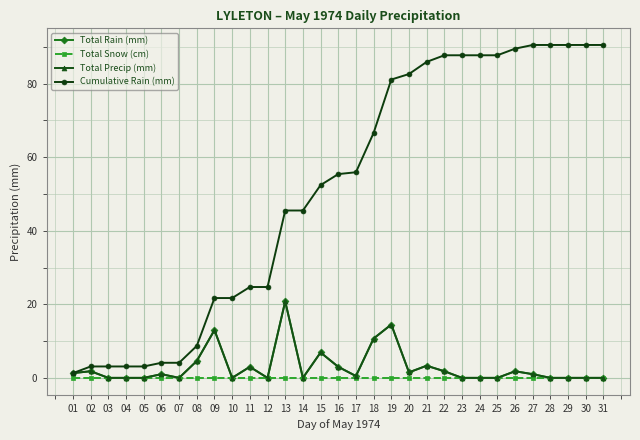

At which category does the chart reach its minimum across all series?

03